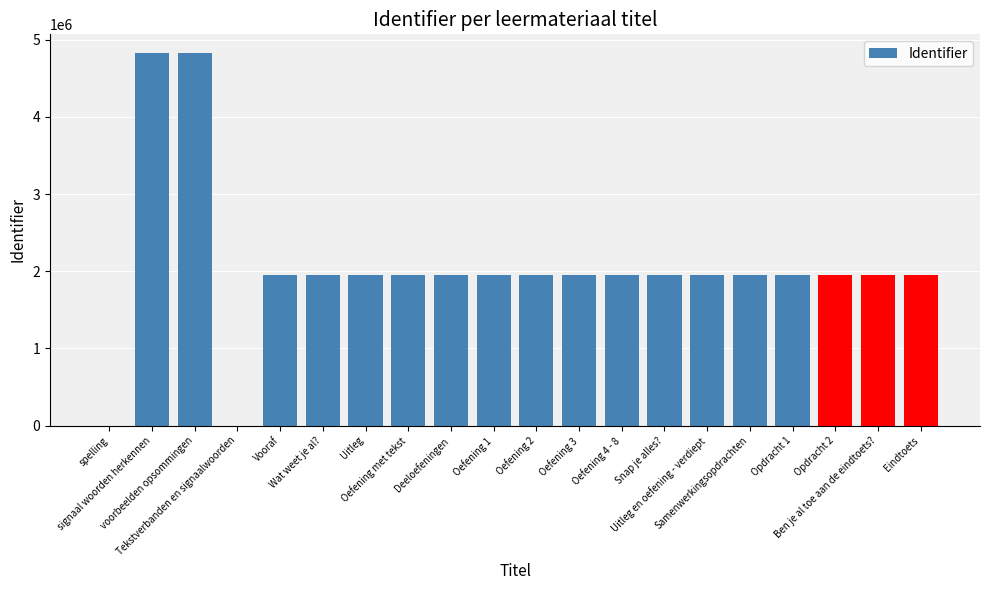

What value does the data have at Snap je alles??

1952533